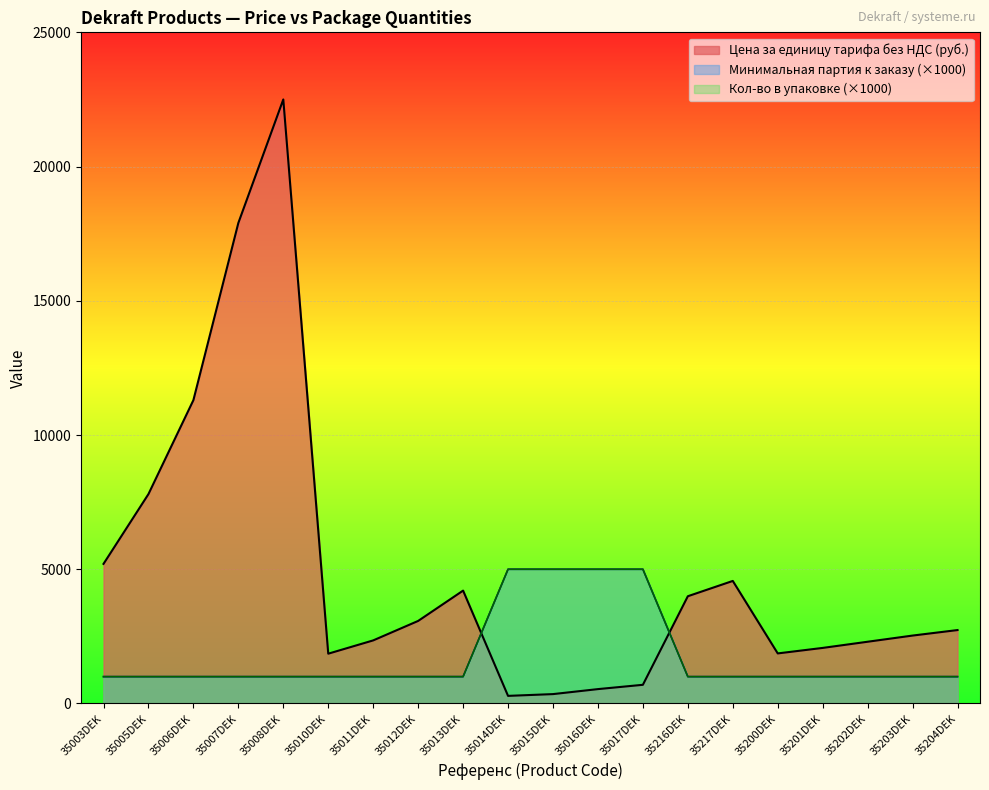

Which series has the widest spread of values?

Цена за единицу тарифа без НДС (руб.)